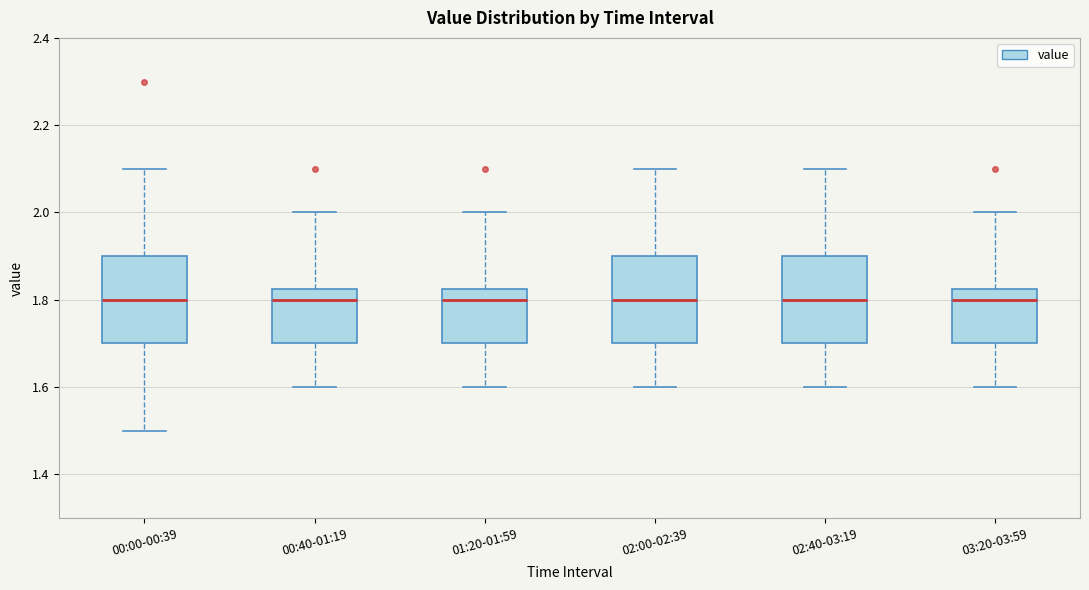

Where is the upper edge of the box for 00:00-00:39 on the y-axis? The values are not printed on the chart, so give them approximately, as read against the axis.

1.90